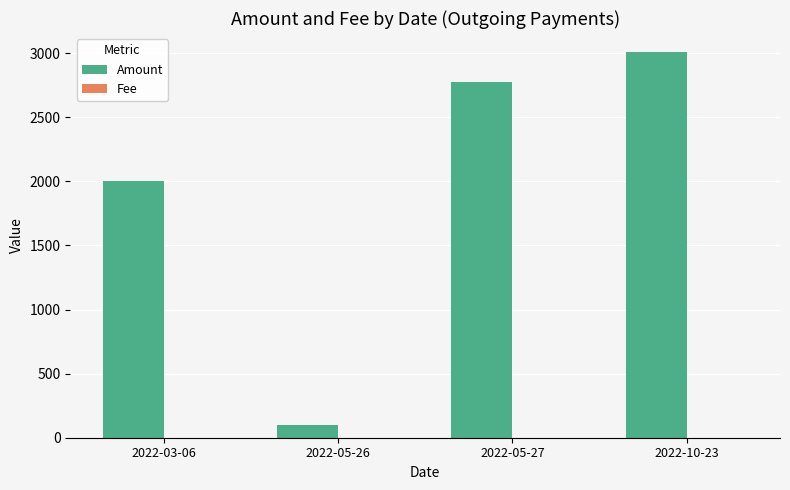

Which series has the largest total across all categories?

Amount